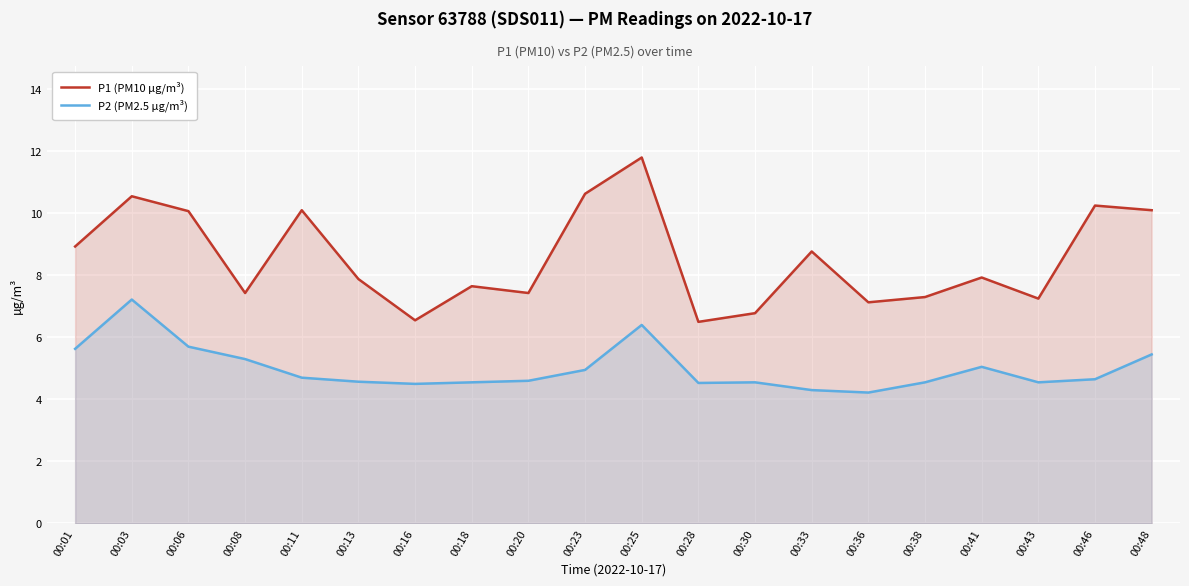

The P2 (PM2.5 µg/m³) series shows 5.3 at 00:08. True or false?

True